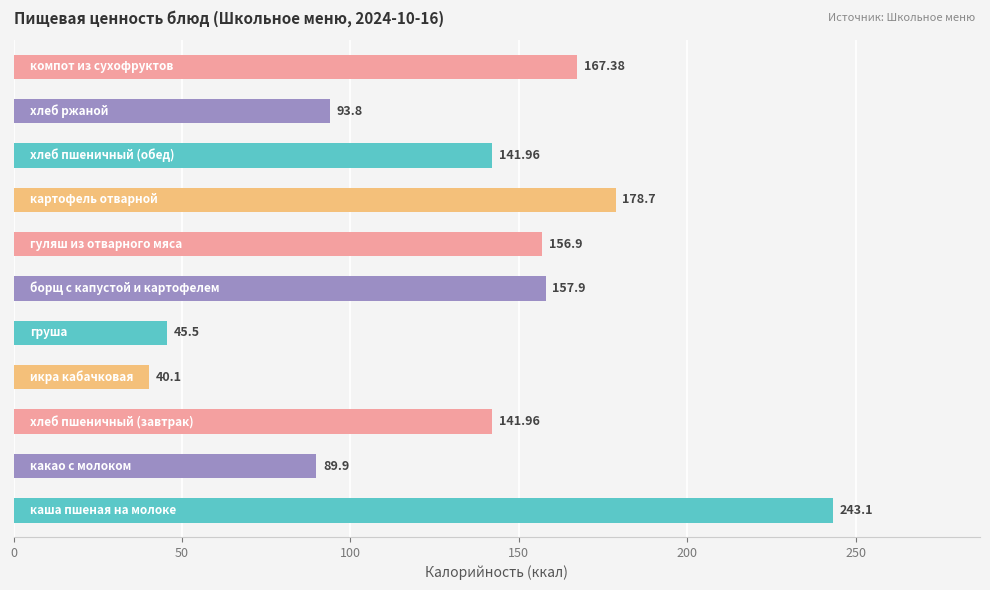

What is the average value?

132.5